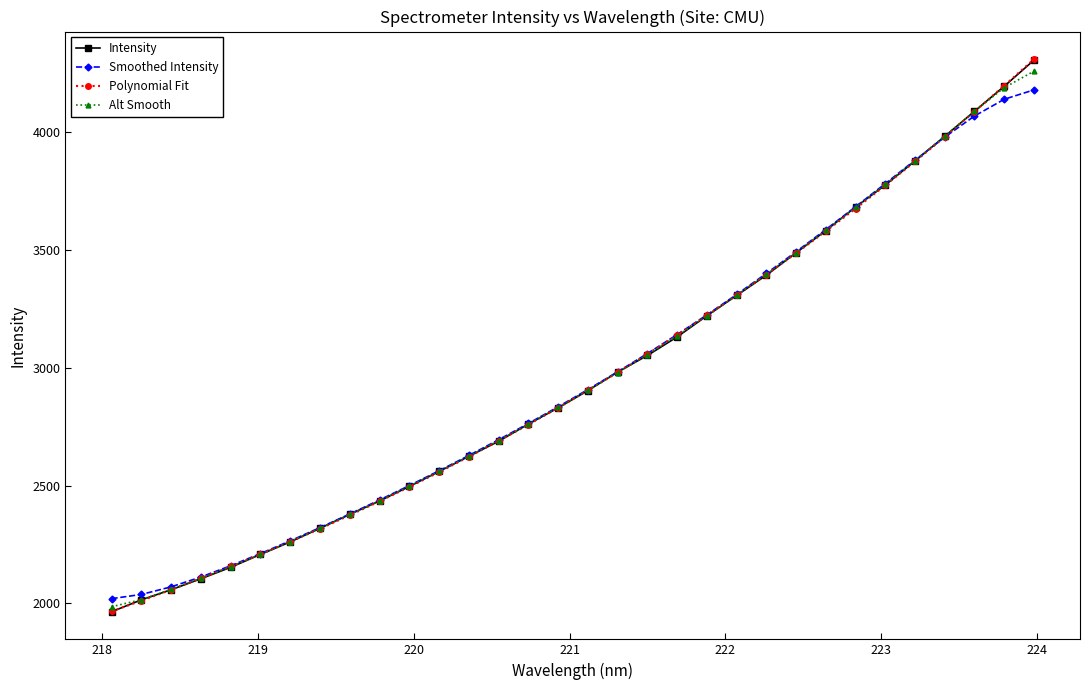

Which series has the largest range (max minus min)?

Polynomial Fit